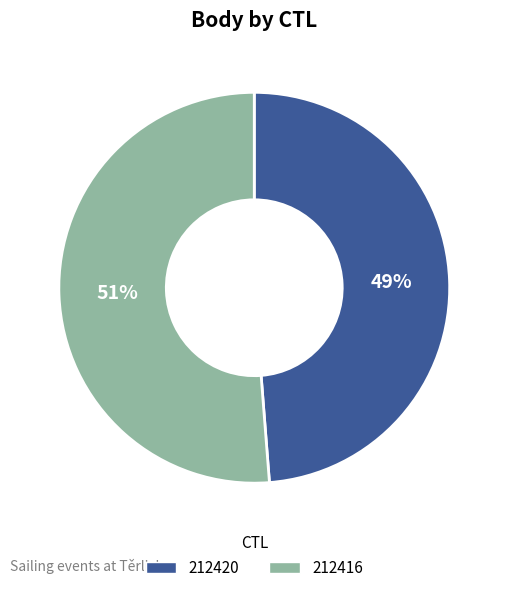

True or false: 212416 accounts for 51% of the total.

True